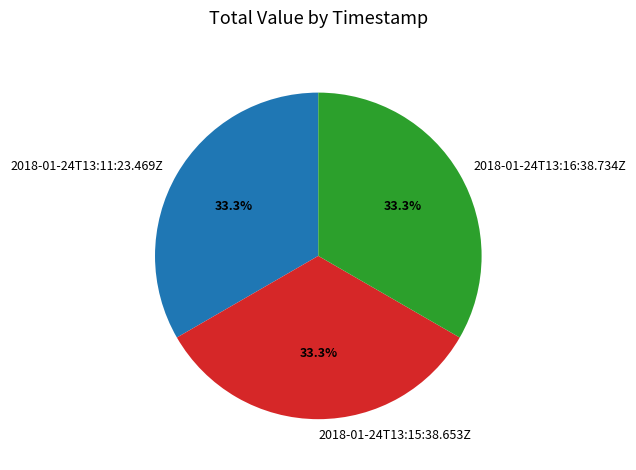

Is the sum of 2018-01-24T13:16:38.734Z and 2018-01-24T13:11:23.469Z greater than half?

Yes